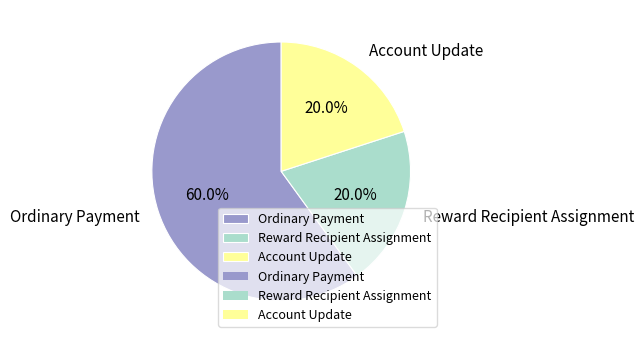

What is the ratio of the value at Ordinary Payment to the value at Account Update?

3.0